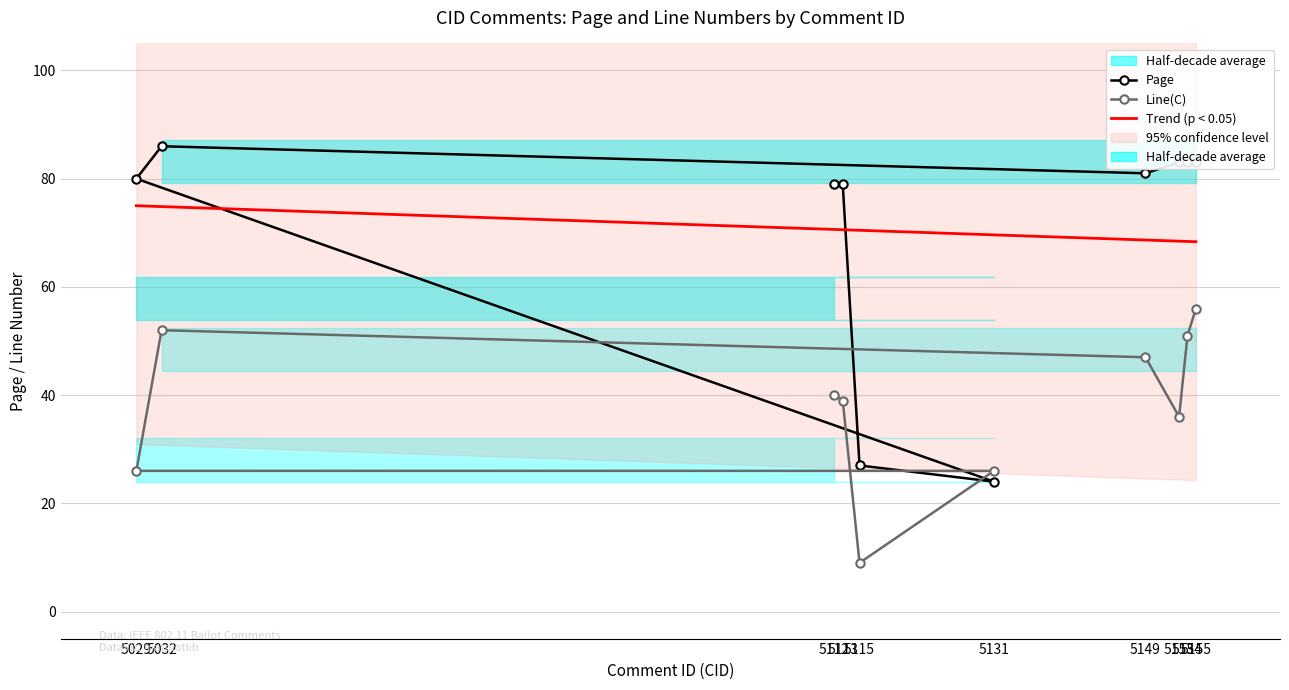

Which series has the largest total across all categories?

Page